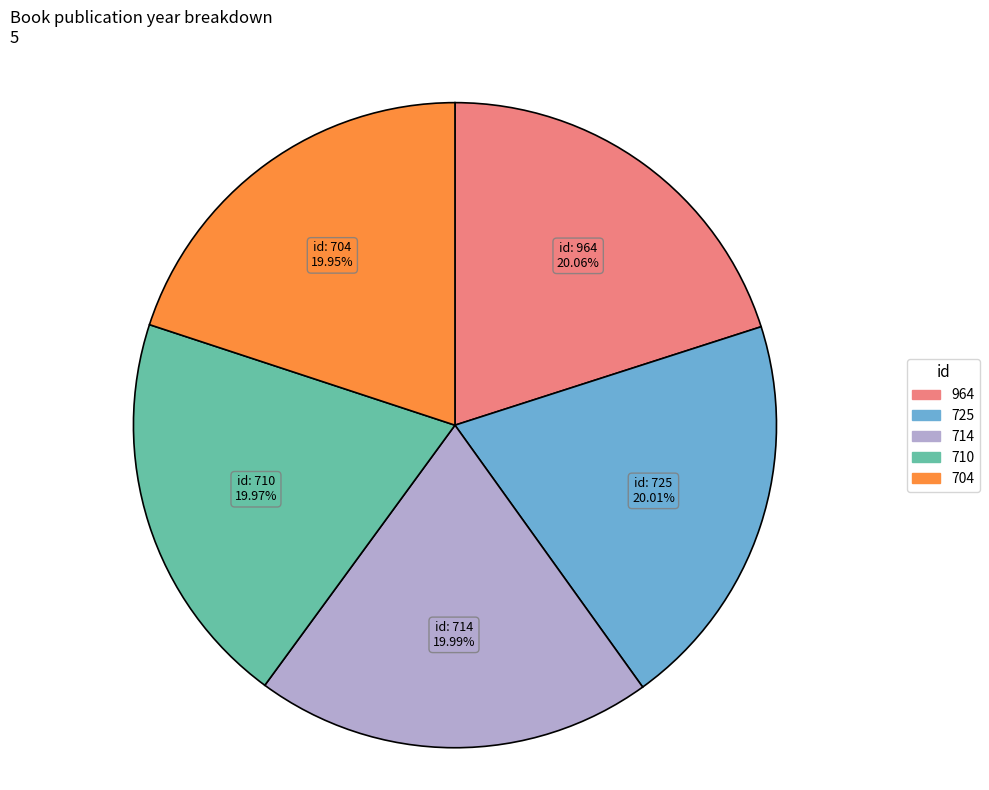

Is there any slice that represents more than half of the pie?

No